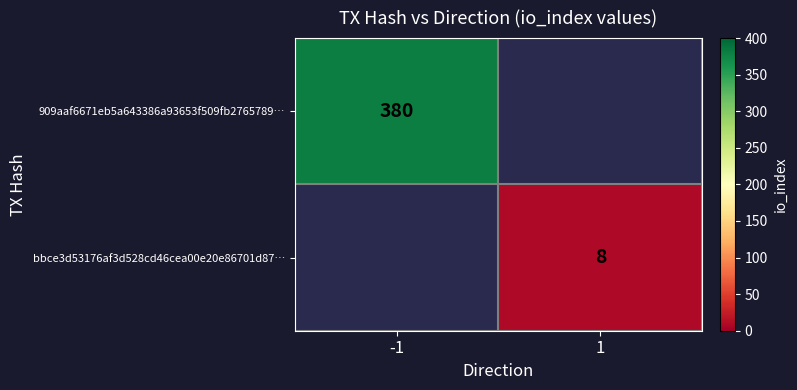

At which category does the chart reach its peak across all series?

-1